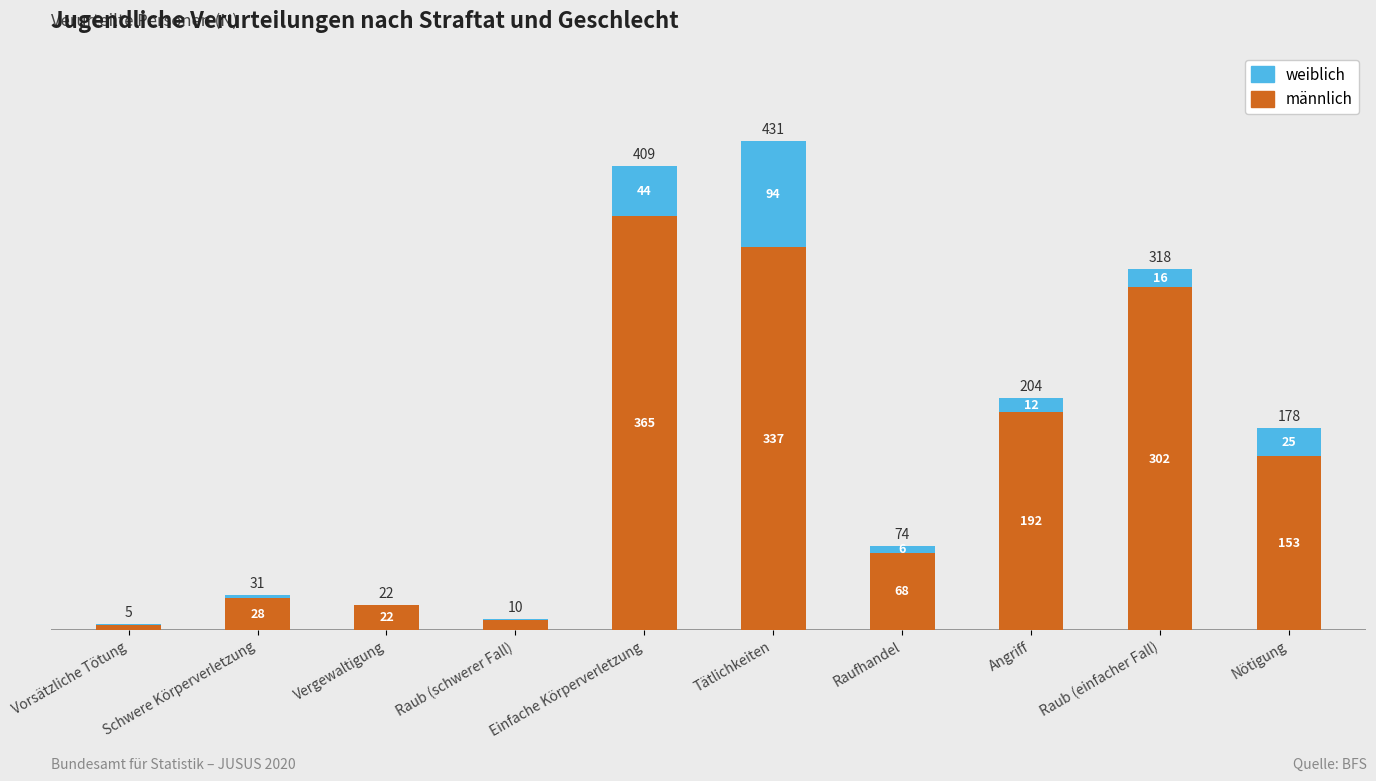

Where is männlich nearest to the value 184?

Angriff